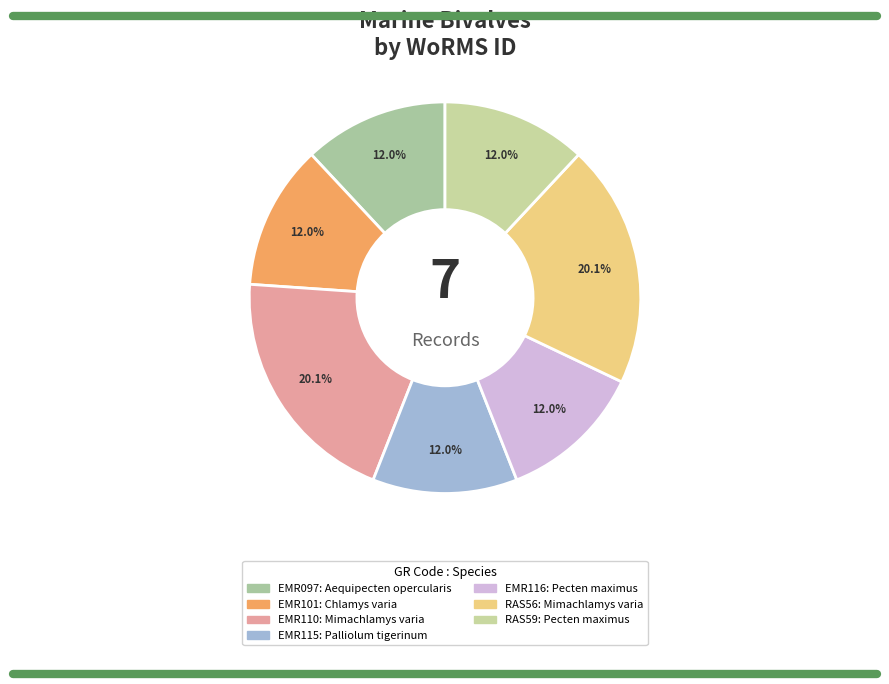

To the nearest percent, what is the difference between the largest and smallest slice percentages?

8%